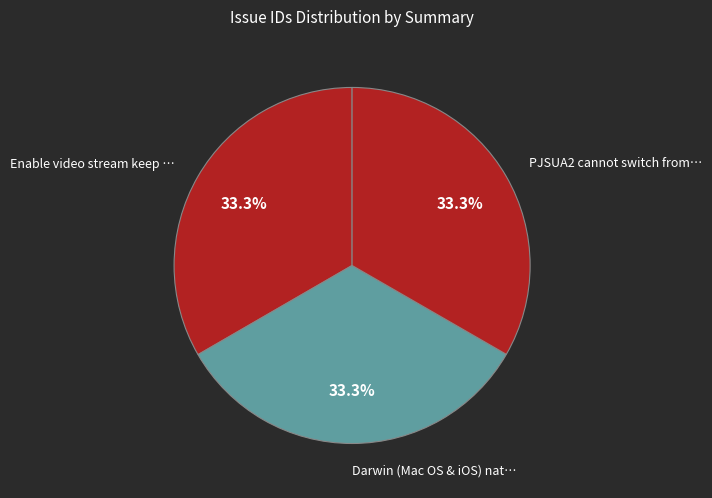

Which category has the biggest portion of the pie?

Enable video stream keep alive mechanism